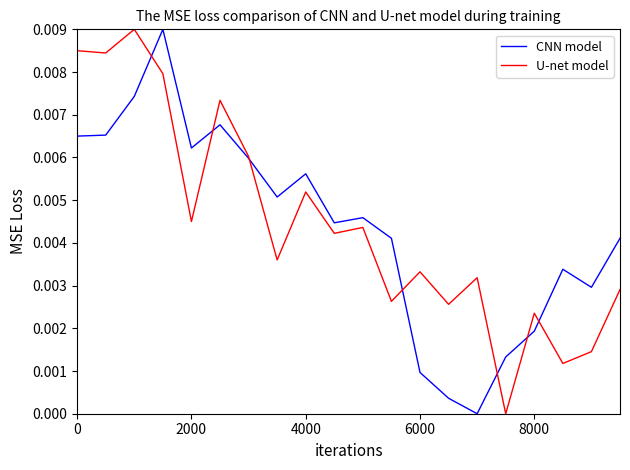

What is the label of the 7th point from the left?

6